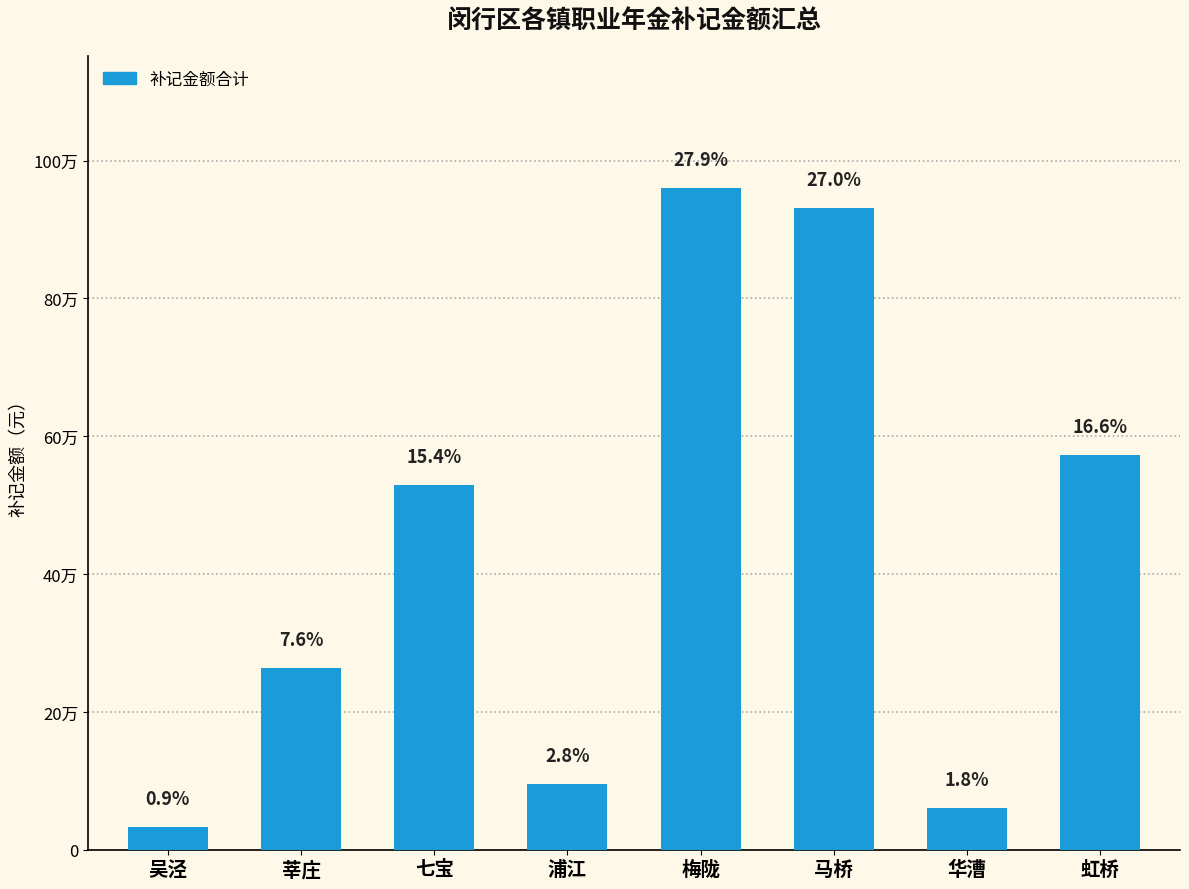

Does the chart contain any negative values?

No